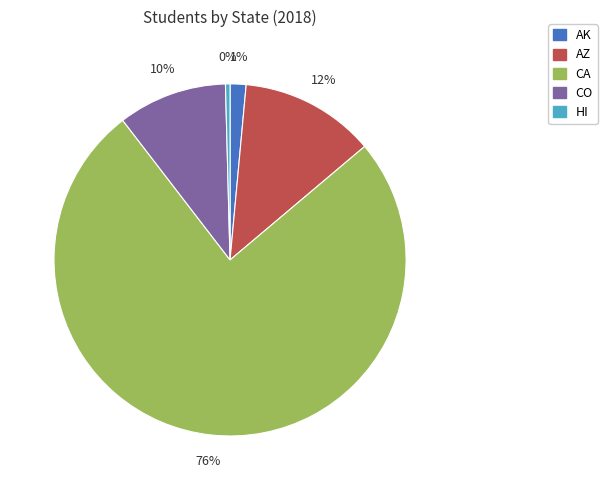

How many slices are in this pie chart?

5